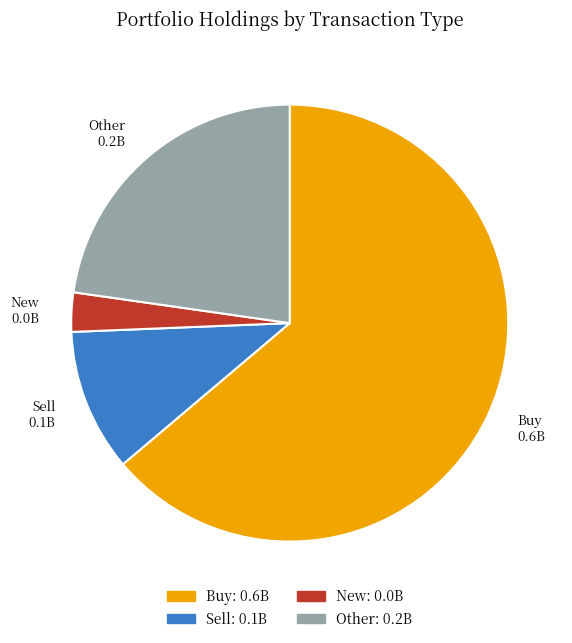

Is New the majority of the pie?

No